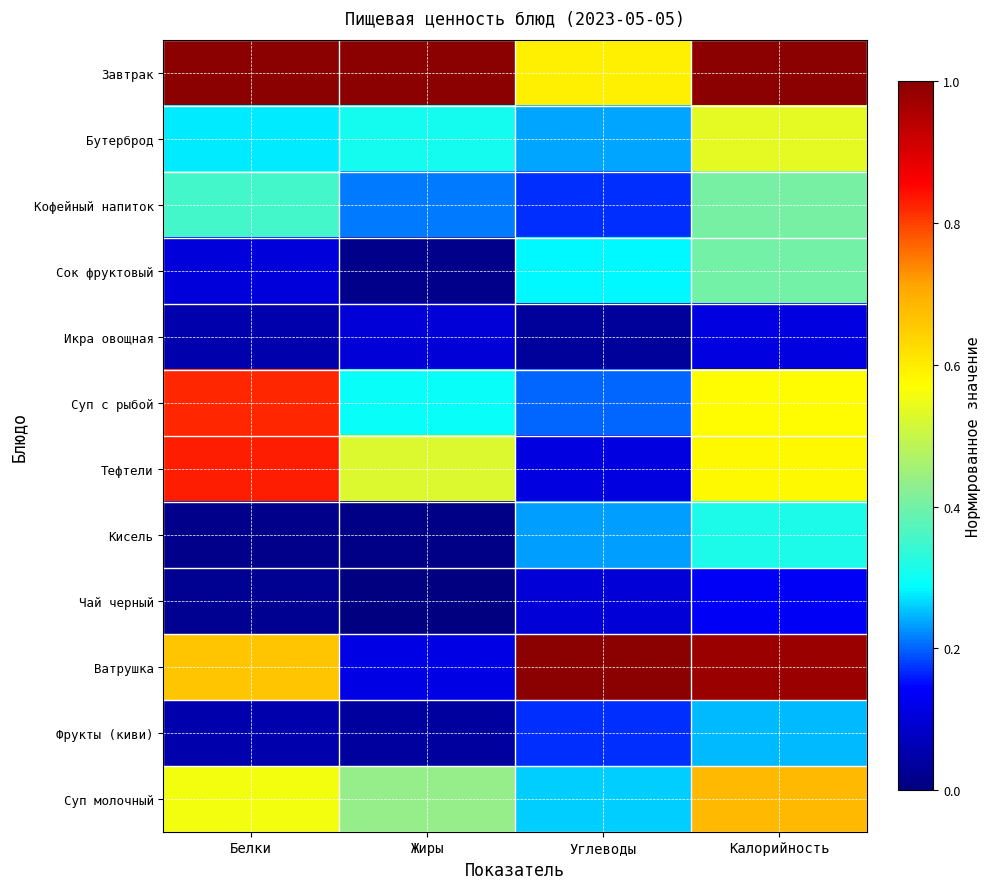

Reading right to left, list all the values displayed in this chart.

Завтрак: Калорийность=1.0	Углеводы=0.6	Жиры=1.0	Белки=1.0
Бутерброд: Калорийность=0.5	Углеводы=0.2	Жиры=0.3	Белки=0.3
Кофейный напиток: Калорийность=0.4	Углеводы=0.2	Жиры=0.2	Белки=0.4
Сок фруктовый: Калорийность=0.4	Углеводы=0.3	Жиры=0.0	Белки=0.1
Икра овощная: Калорийность=0.1	Углеводы=0.0	Жиры=0.1	Белки=0.1
Суп с рыбой: Калорийность=0.6	Углеводы=0.2	Жиры=0.3	Белки=0.8
Тефтели: Калорийность=0.6	Углеводы=0.1	Жиры=0.5	Белки=0.8
Кисель: Калорийность=0.3	Углеводы=0.2	Жиры=0.0	Белки=0.0
Чай черный: Калорийность=0.1	Углеводы=0.1	Жиры=0.0	Белки=0.0
Ватрушка: Калорийность=1.0	Углеводы=1.0	Жиры=0.1	Белки=0.7
Фрукты (киви): Калорийность=0.2	Углеводы=0.2	Жиры=0.0	Белки=0.1
Суп молочный: Калорийность=0.7	Углеводы=0.3	Жиры=0.4	Белки=0.6